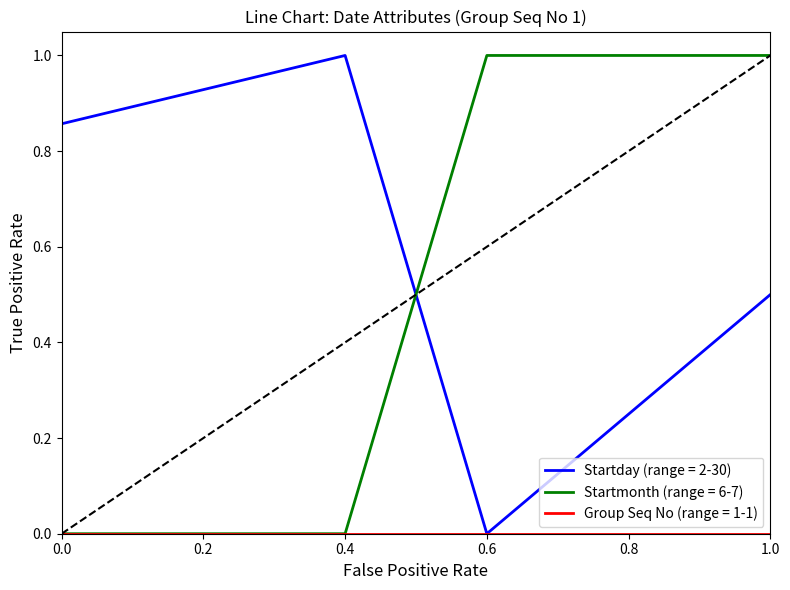

The value of Startday (range = 2-30) at 0.4 is 0.5. True or false?

False